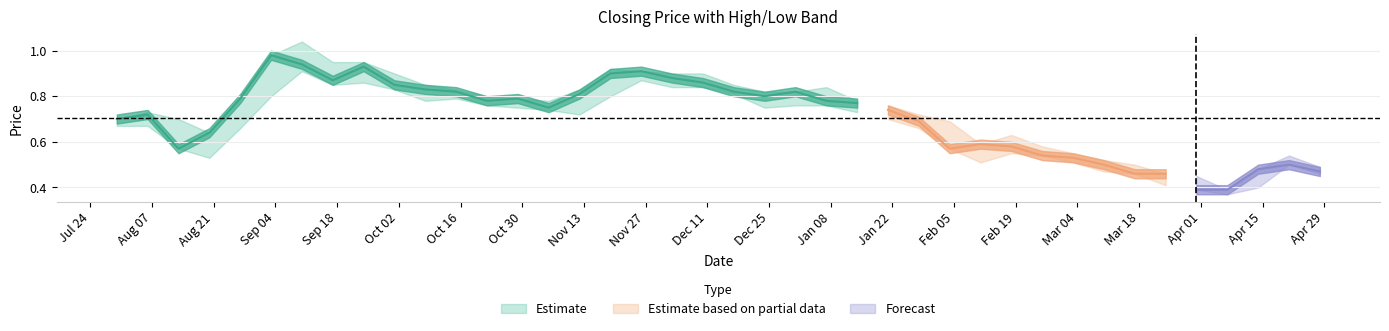

How many lines are shown in the chart?

3